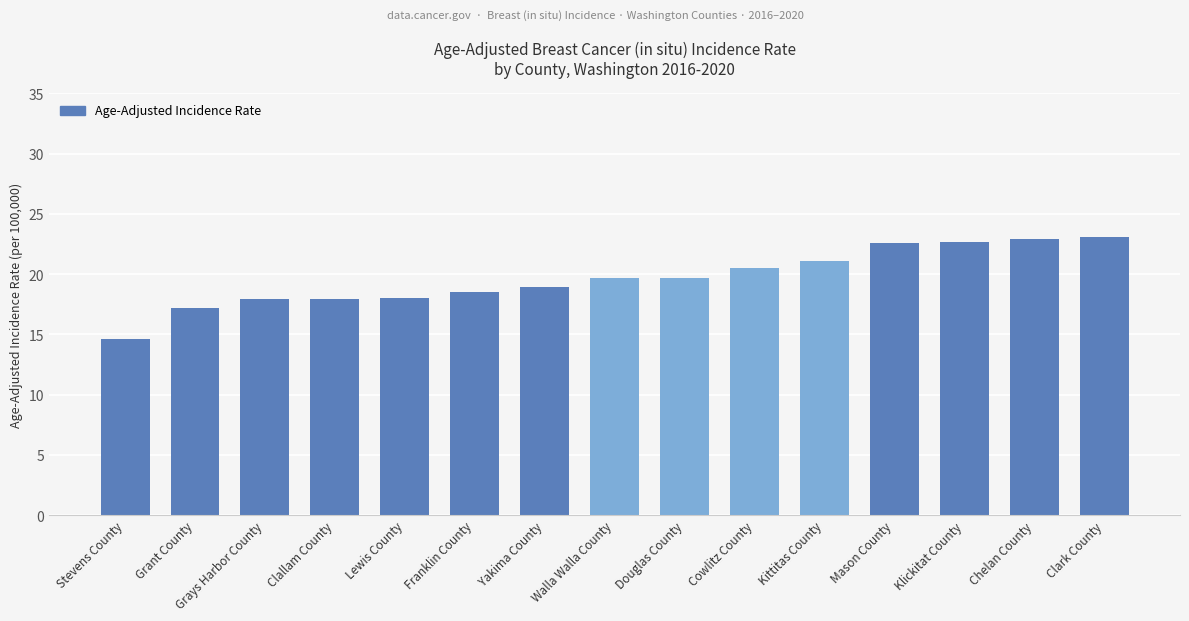

What is the label of the 12th bar from the left?

Mason County